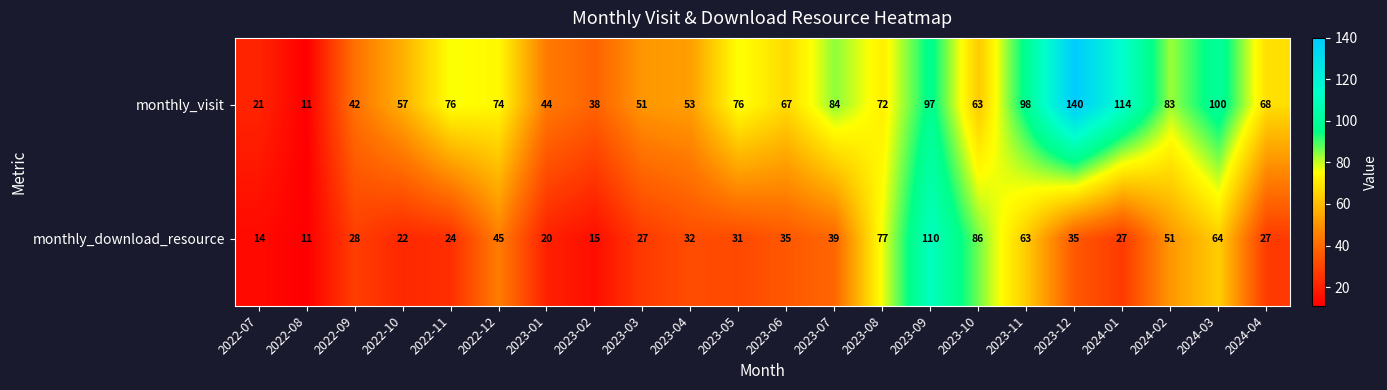

What is the total value across all series at 2023-05?

107